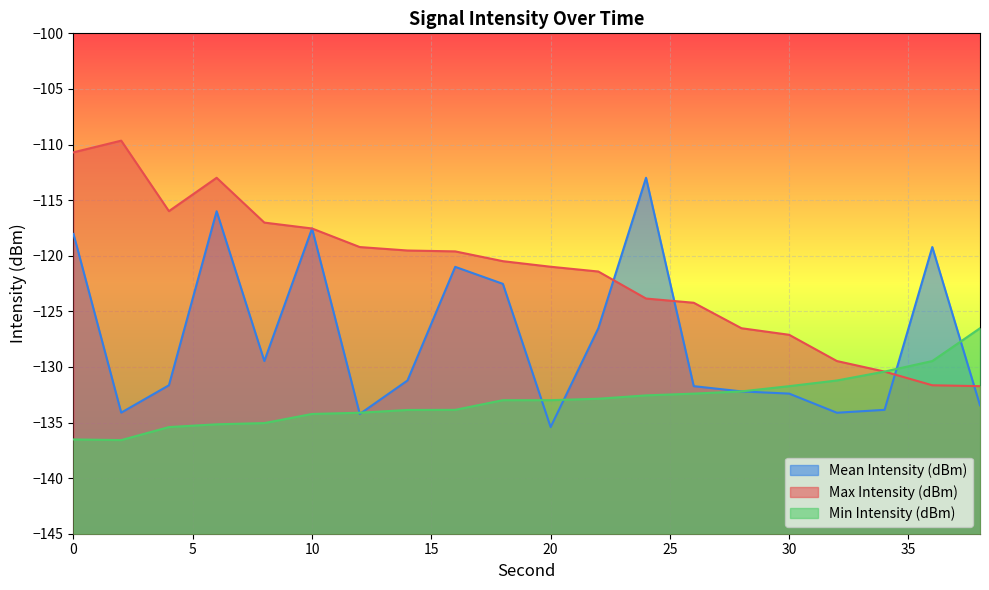

Does the chart display data point markers on the line(s)?

No